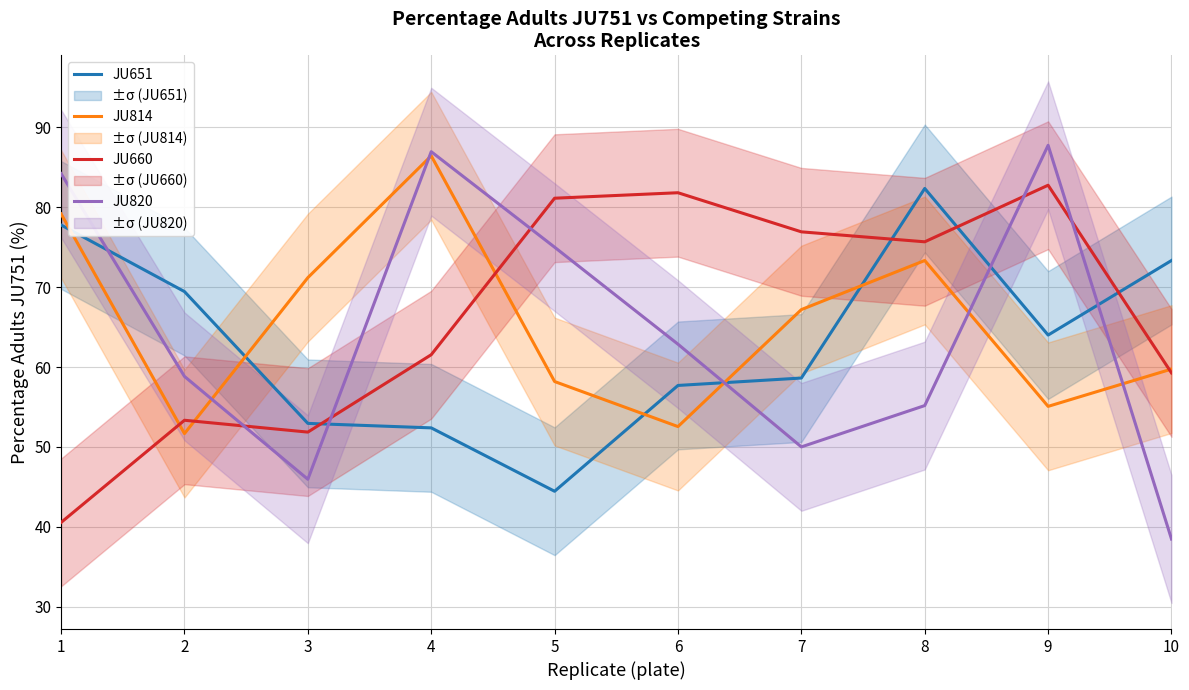

What is the average value of the JU651 series?

63.3